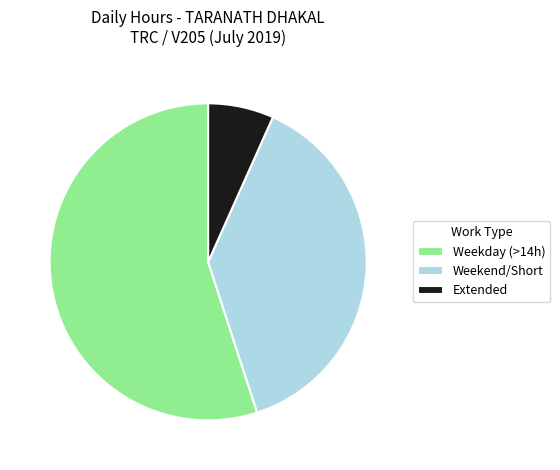

Which category has the biggest portion of the pie?

Weekday (>14h)